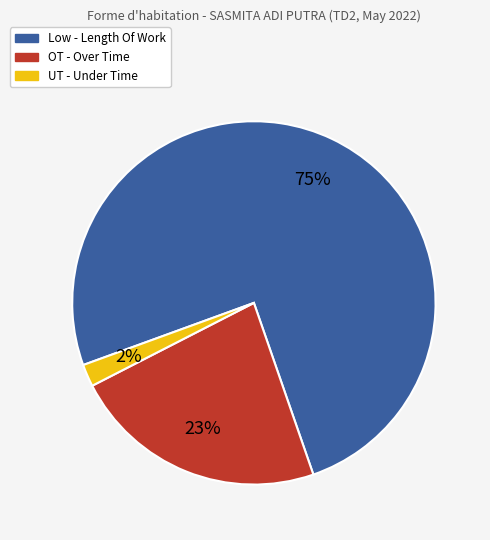

Rank the categories by value from highest to lowest.

Low - Length Of Work, OT - Over Time, UT - Under Time